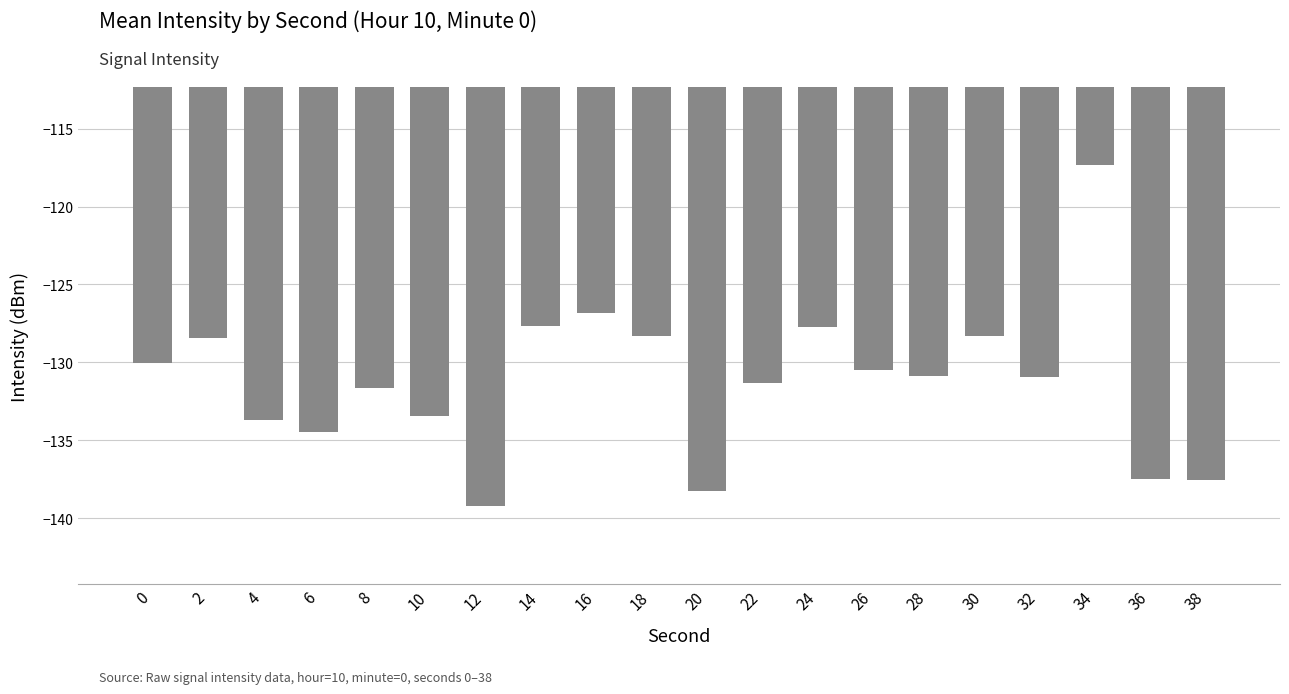

What value does the data have at 18?

-128.3